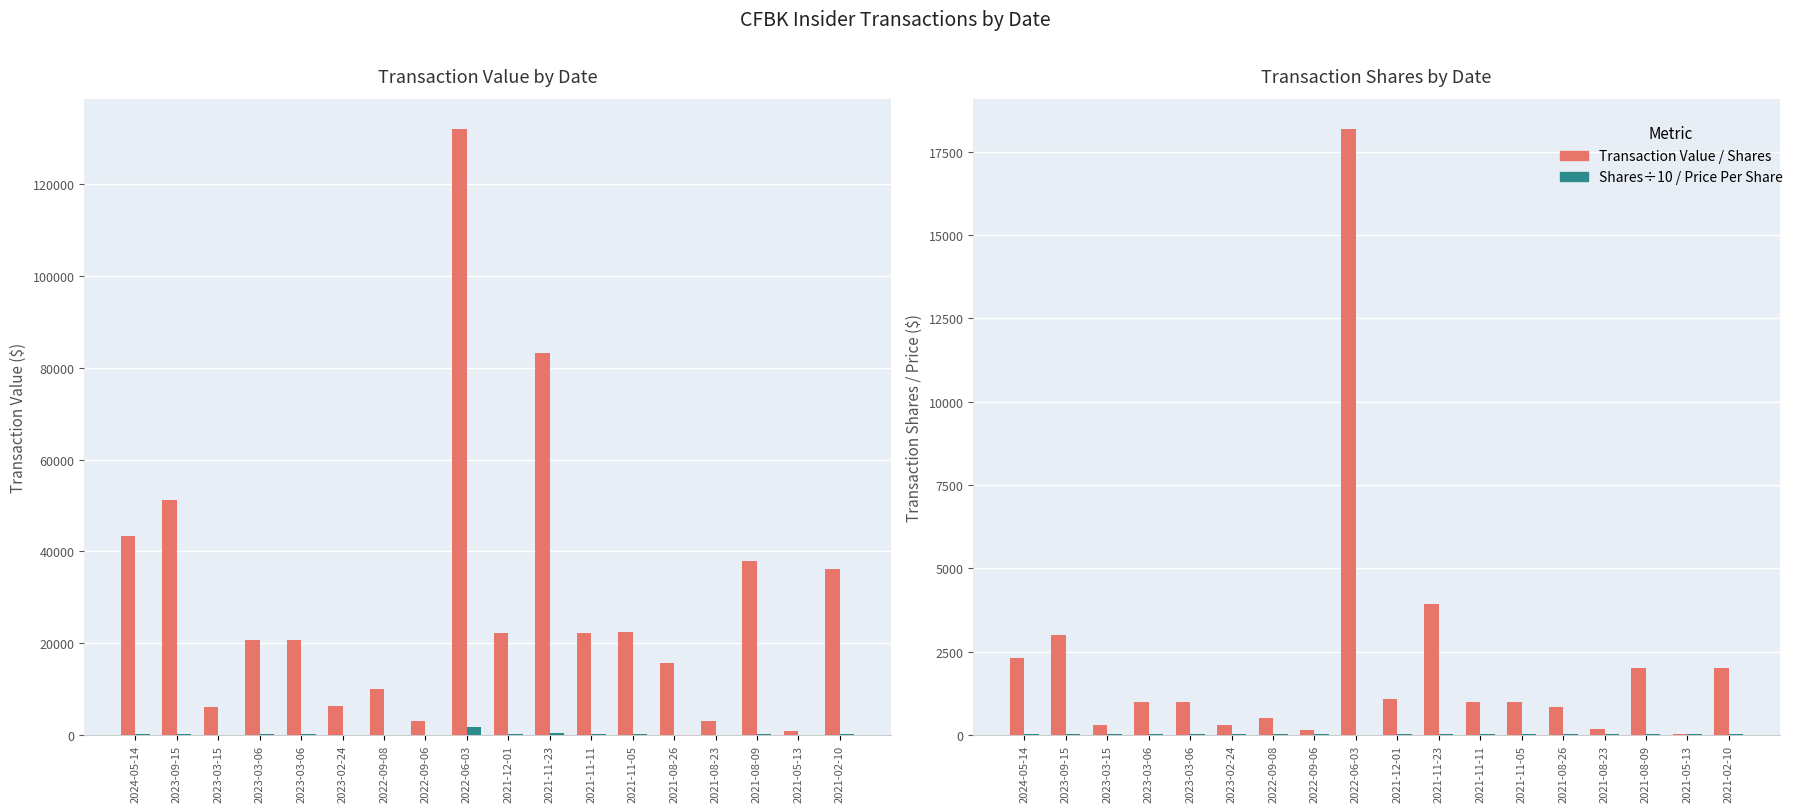

Which series has the largest total across all categories?

Transaction Value